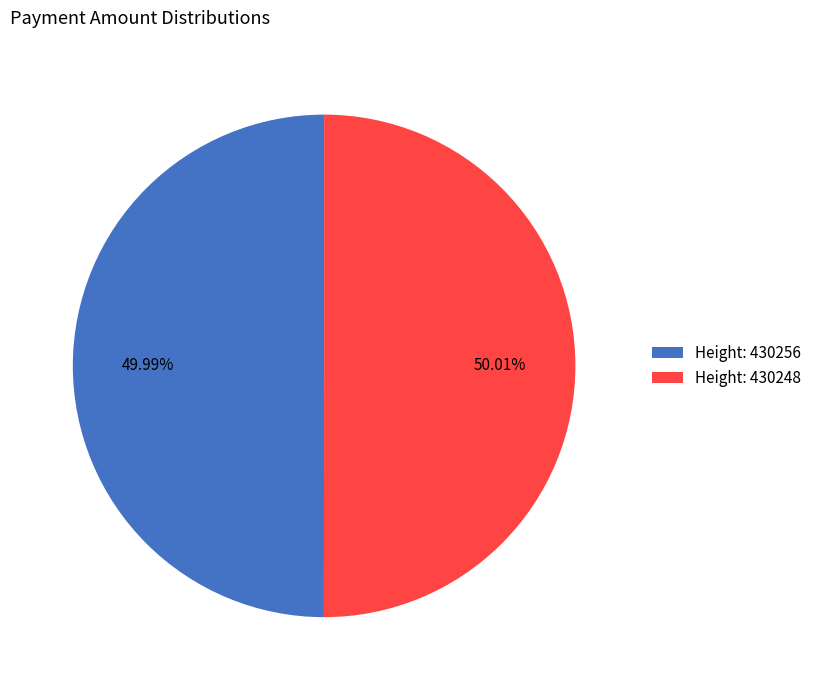

Is there any slice that represents more than half of the pie?

Yes